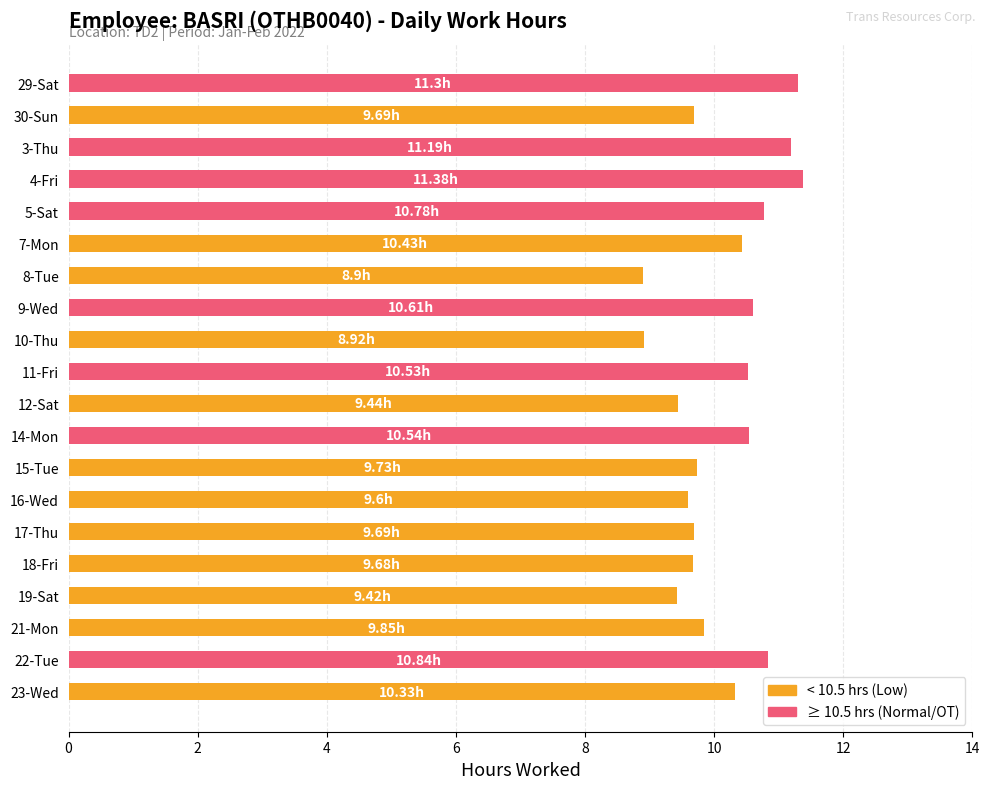

Between 8-Tue and 29-Sat, which is larger?

29-Sat